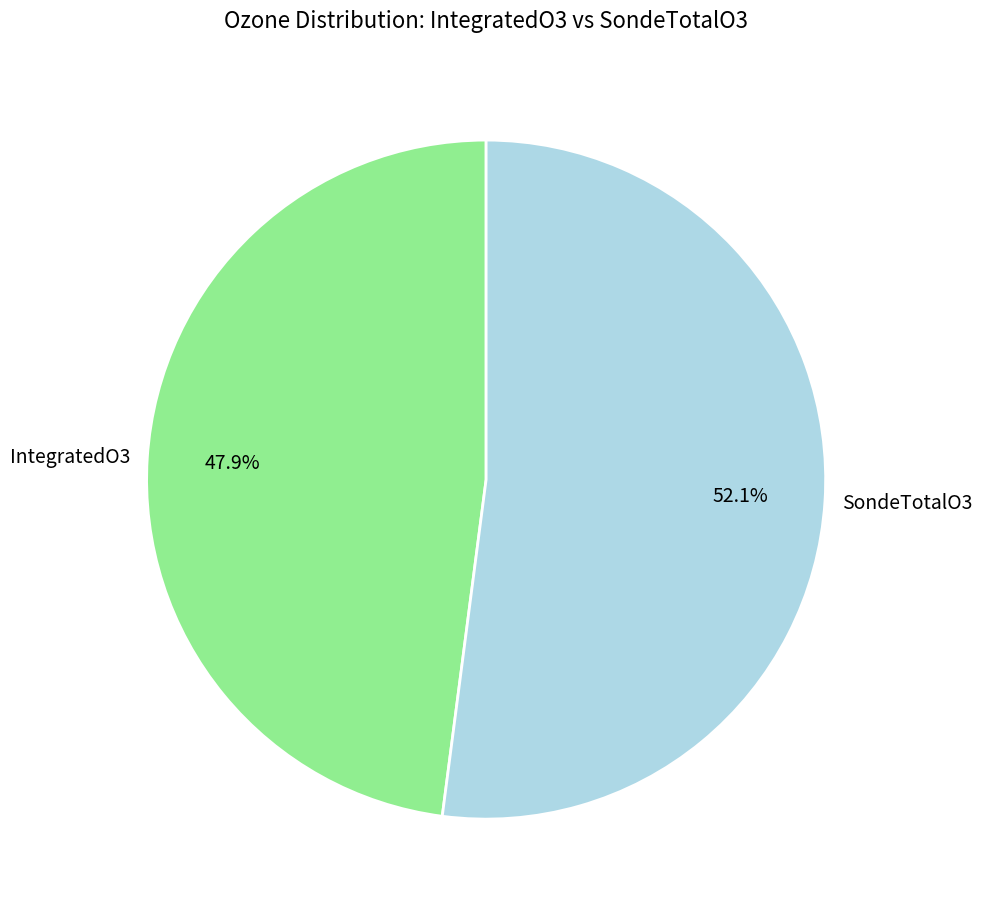

Which slice is the smallest?

IntegratedO3